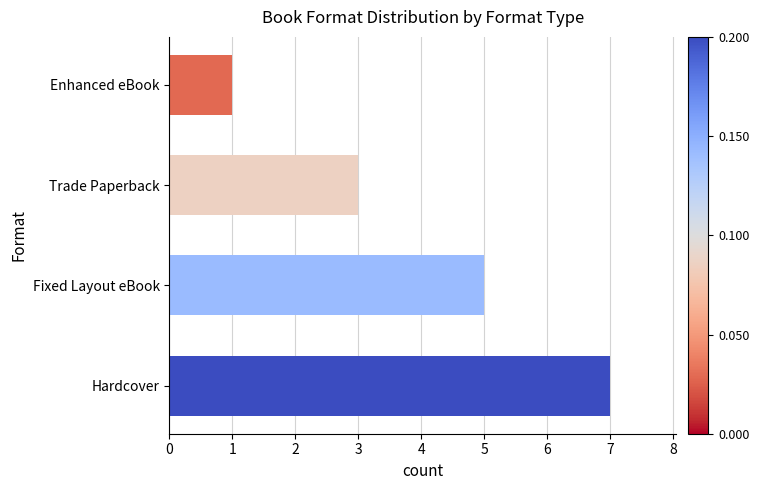

Count the values in the range 3 to 7.

3